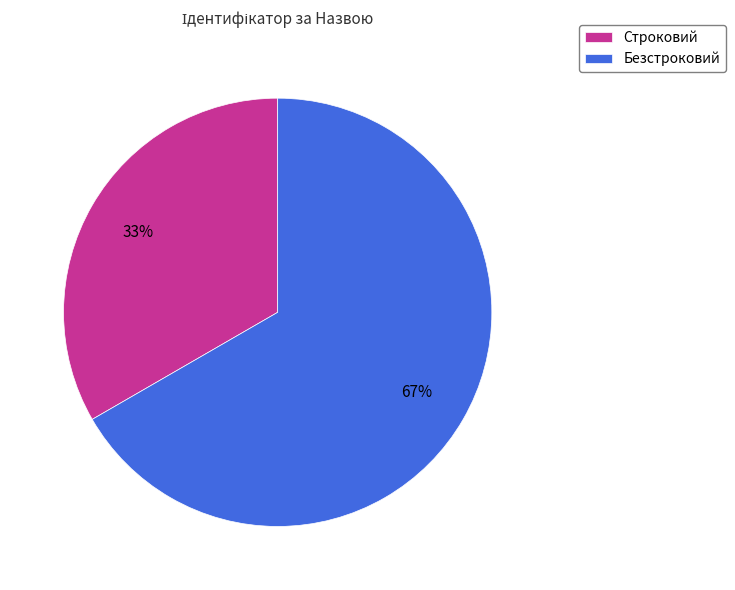

To the nearest percent, what is the combined percentage of Безстроковий and Строковий?

100%